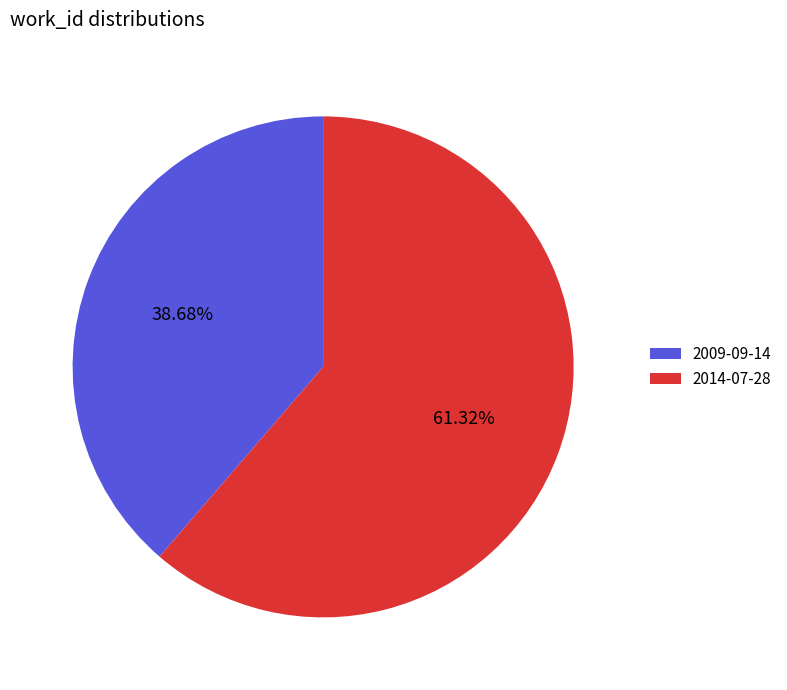

Is there any slice that represents more than half of the pie?

Yes